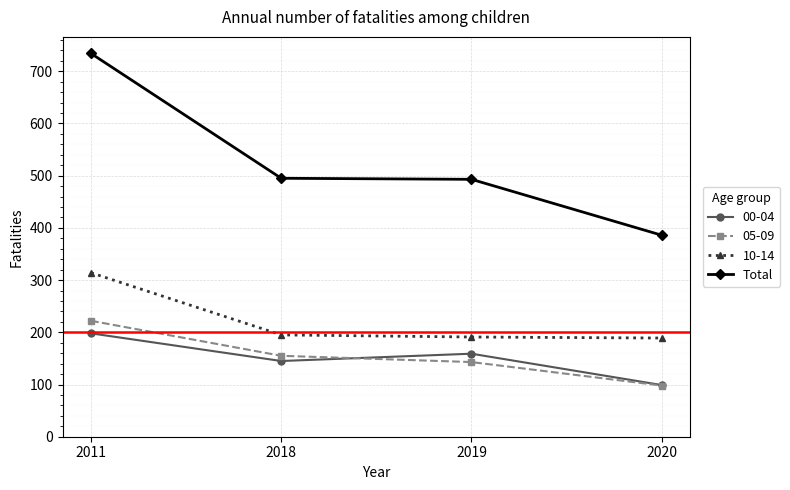

Does the chart display data point markers on the line(s)?

Yes